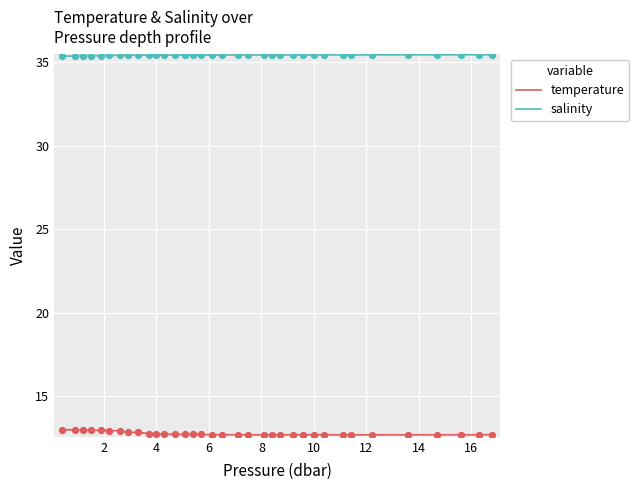

What are all the series names shown in the legend?

temperature, salinity